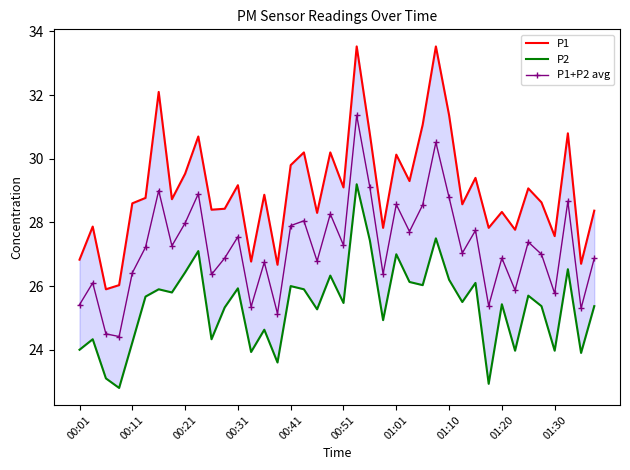

True or false: P1 has more than 2 interior local peaks.

True